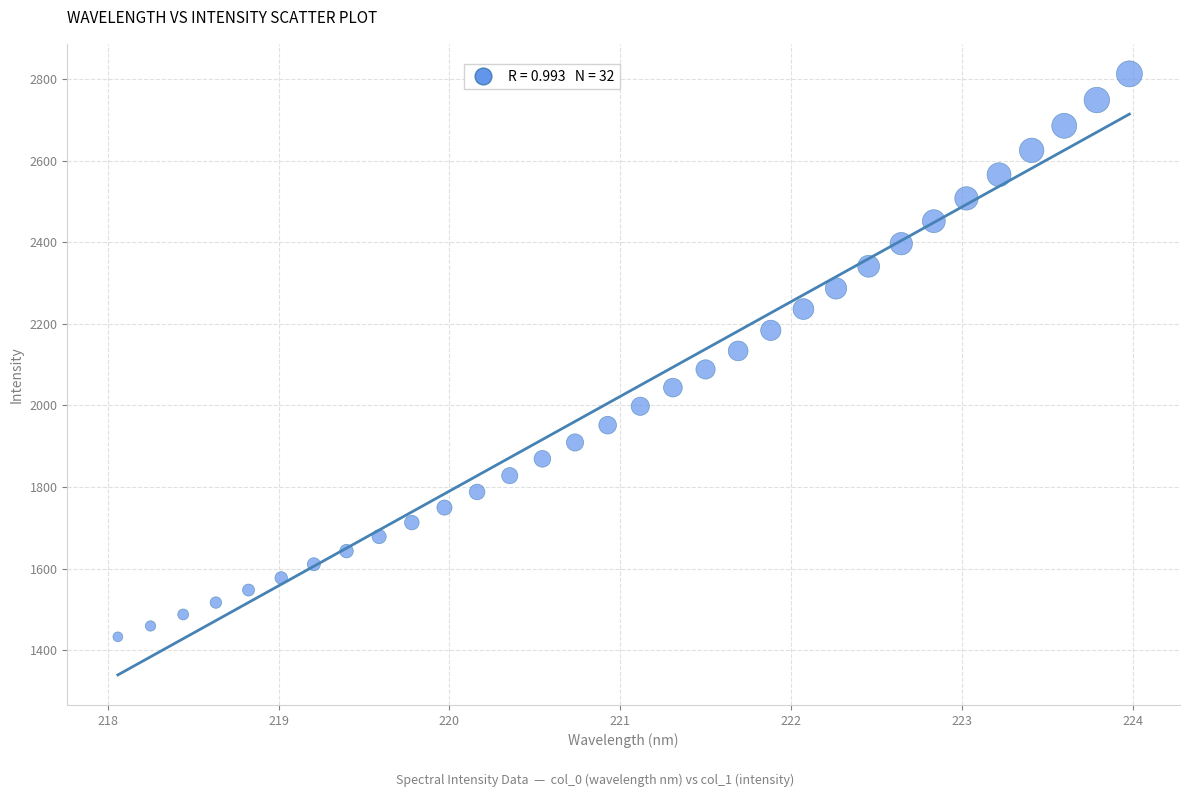

What is the range of Y values (max minus min)?

1380.3